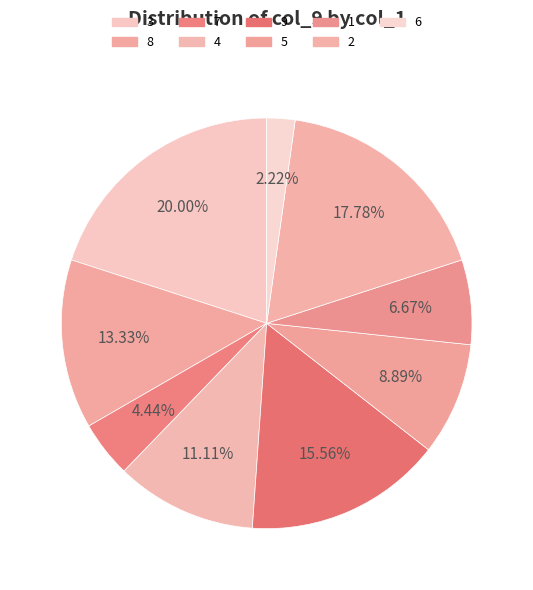

Is it true that 2 is 29% of the pie?

False